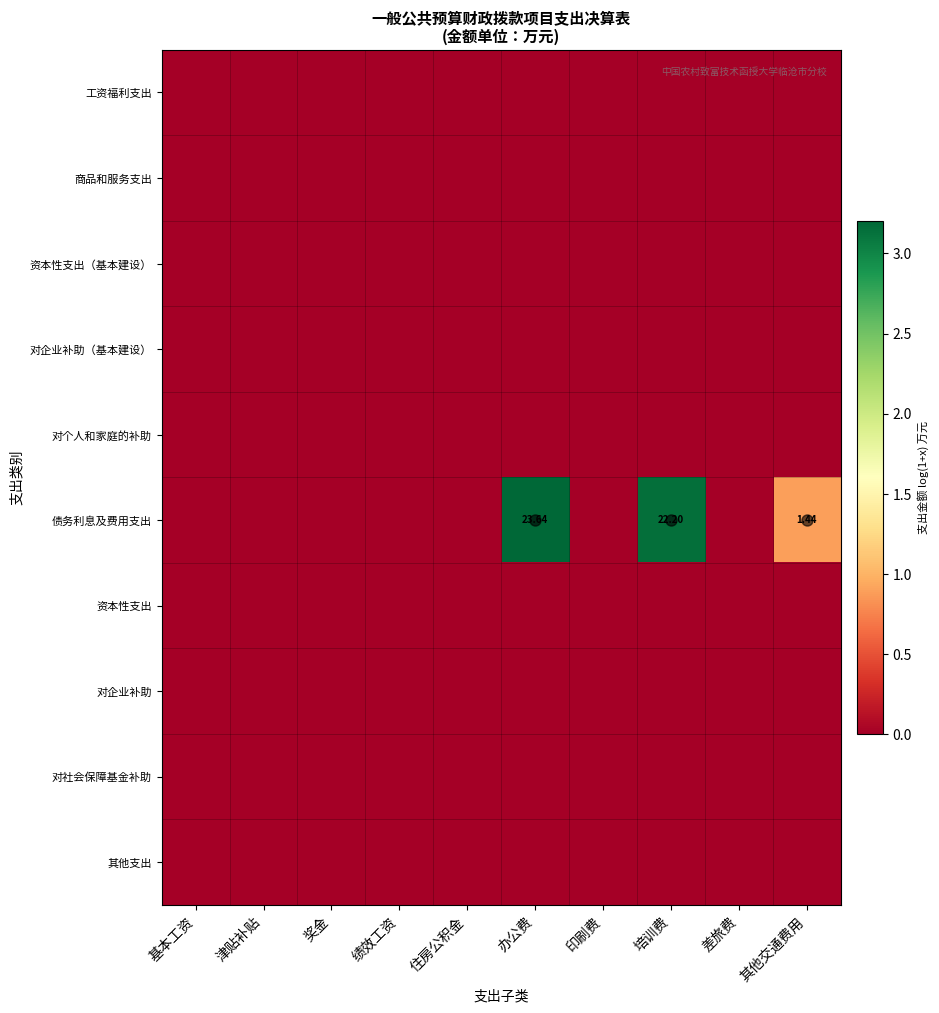

Rank the categories by 资本性支出 value from lowest to highest.

基本工资, 津贴补贴, 奖金, 绩效工资, 住房公积金, 办公费, 印刷费, 培训费, 差旅费, 其他交通费用